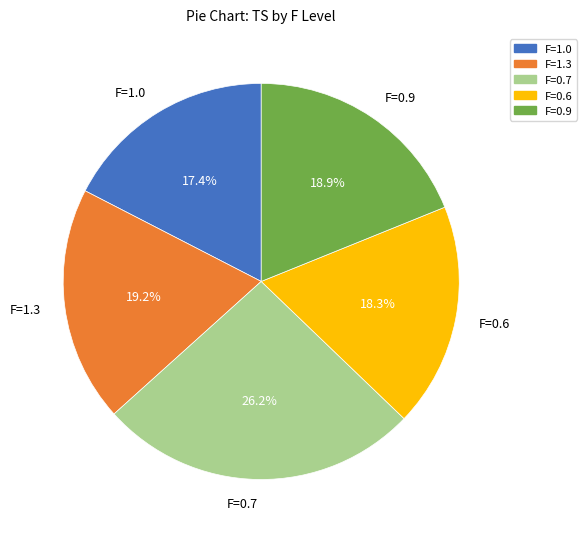

How much of the chart is everything except F=0.9?

81.1%